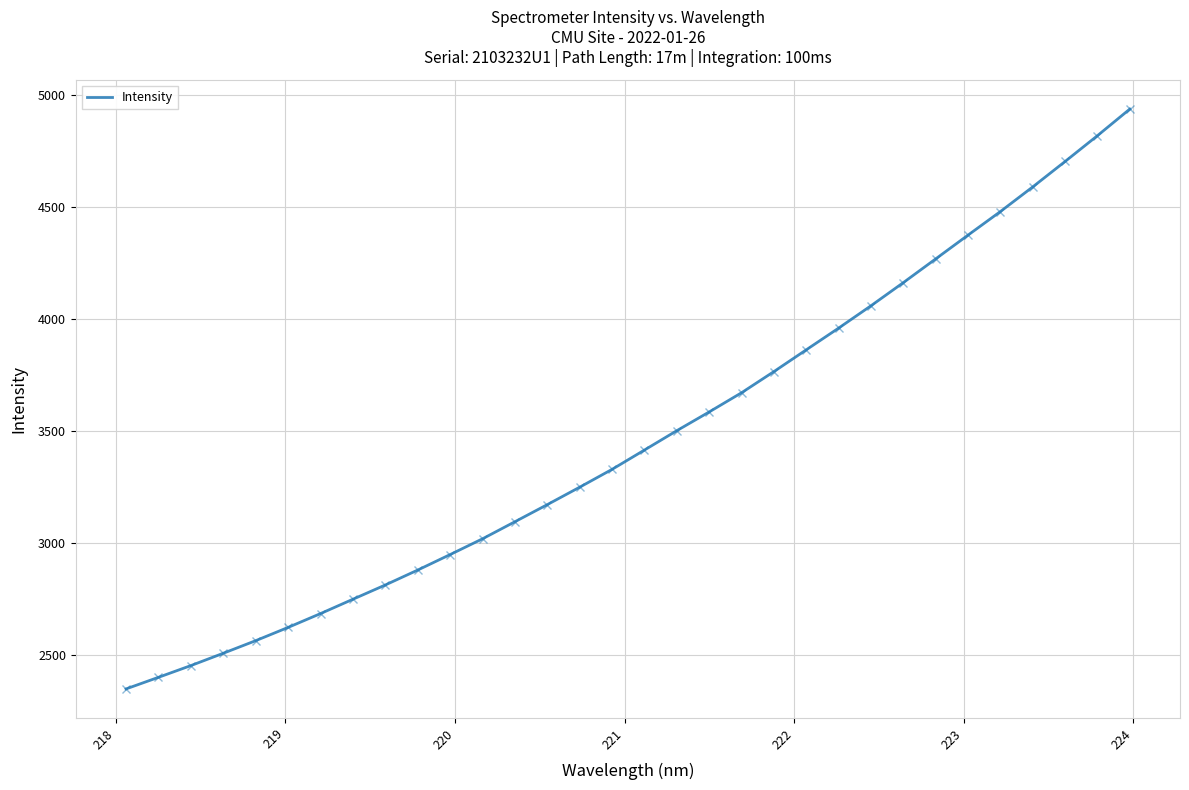

What is the difference between the maximum and minimum values?

2588.1